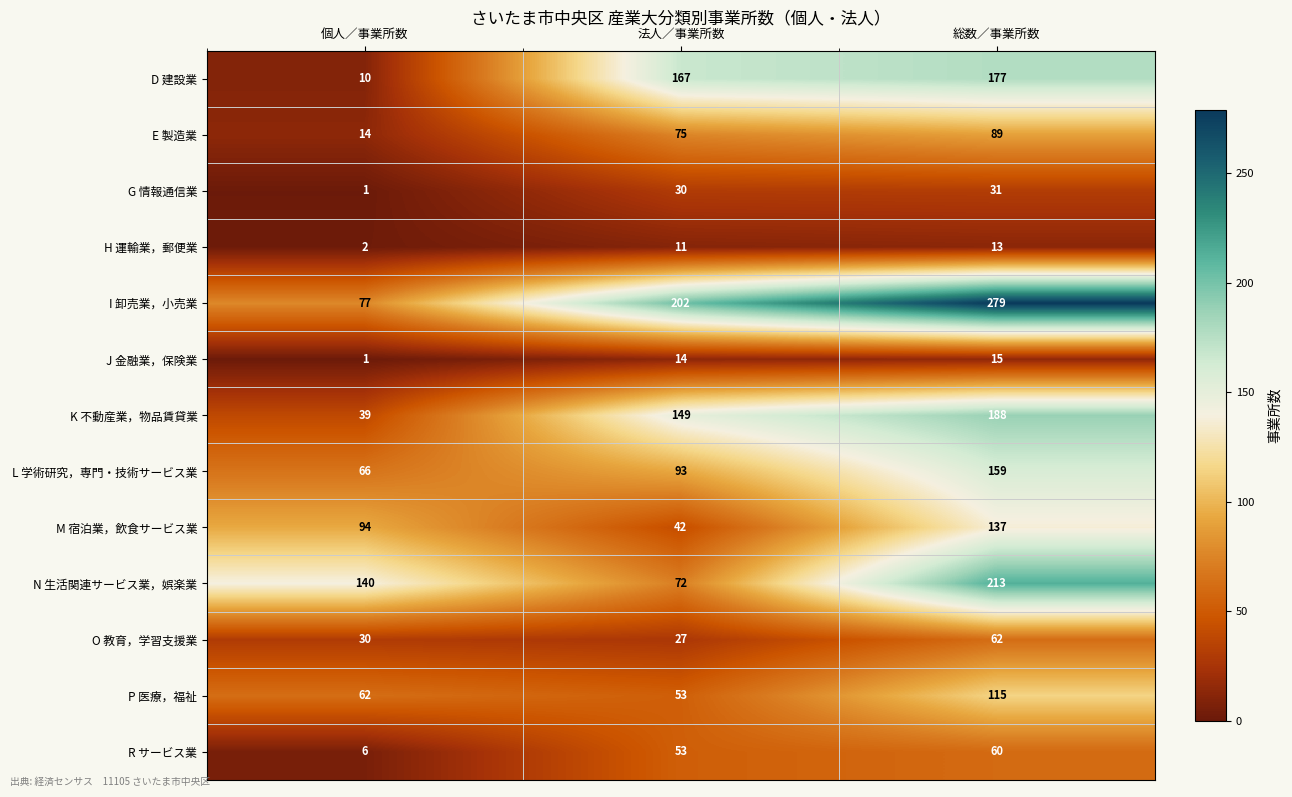

Which series changed the most between 個人／事業所数 and 総数／事業所数?

I 卸売業，小売業